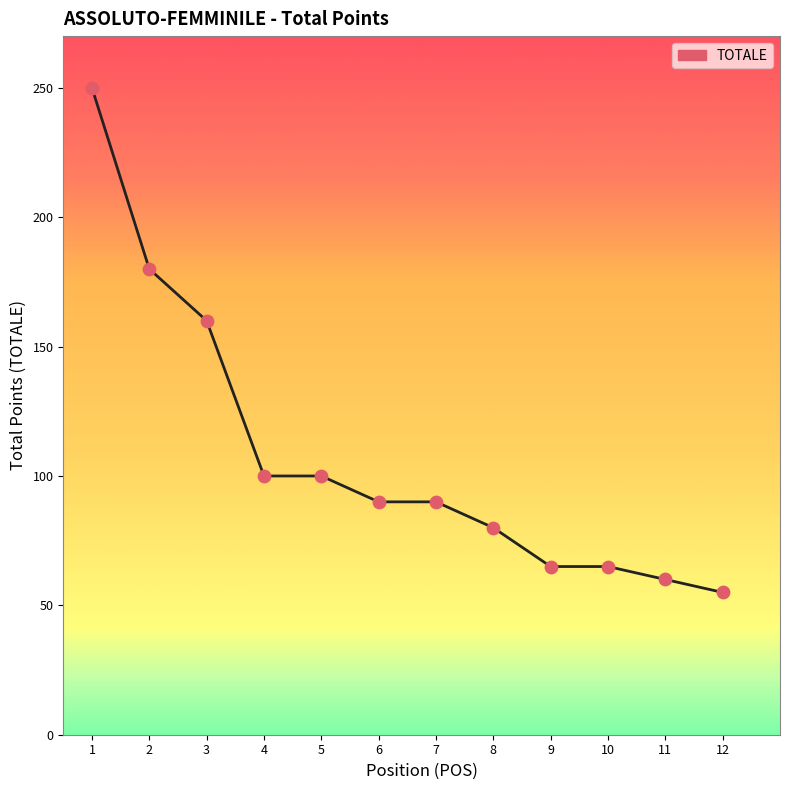

What is the change in value from 1 to 11?

-190